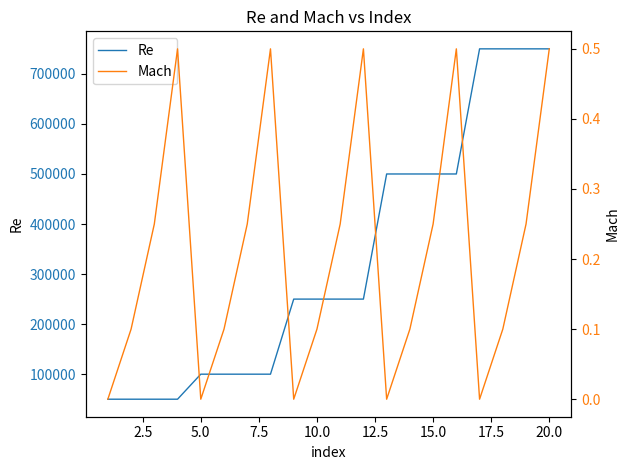

Is this an area chart (filled region under the line)?

No